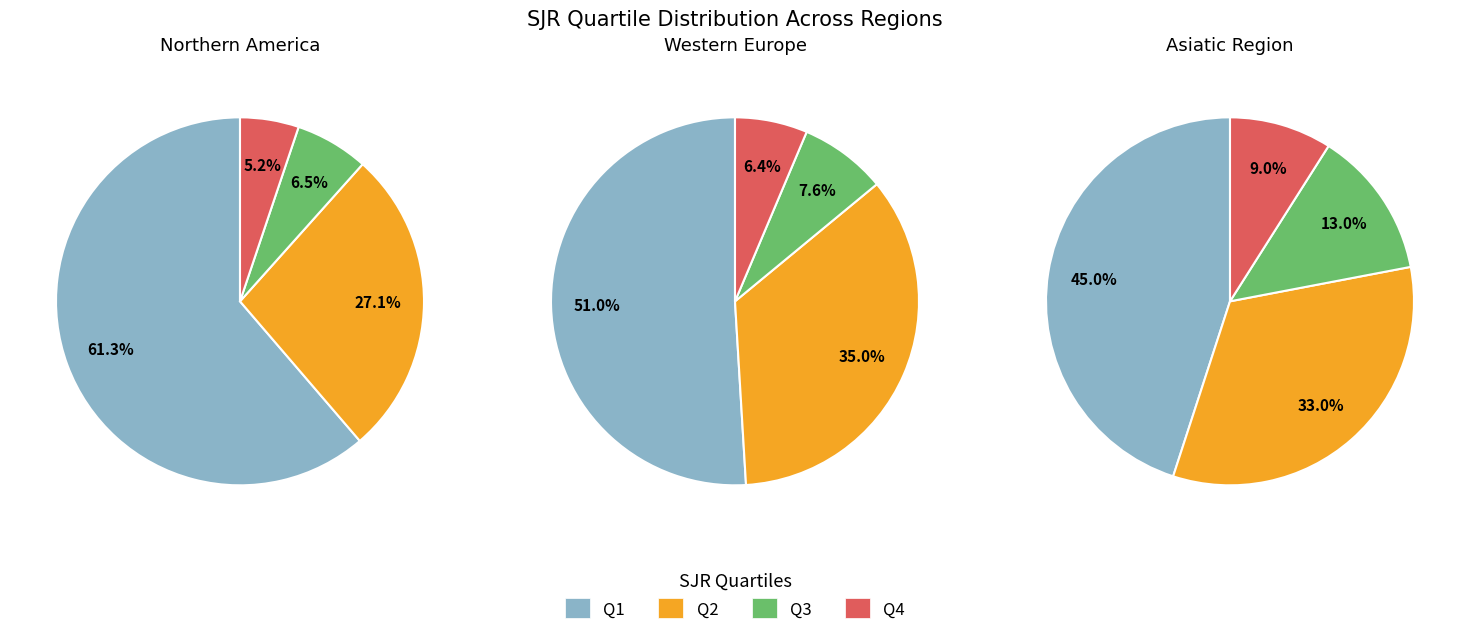

Do Q4 and Q1 together represent more than half of the pie?

Yes